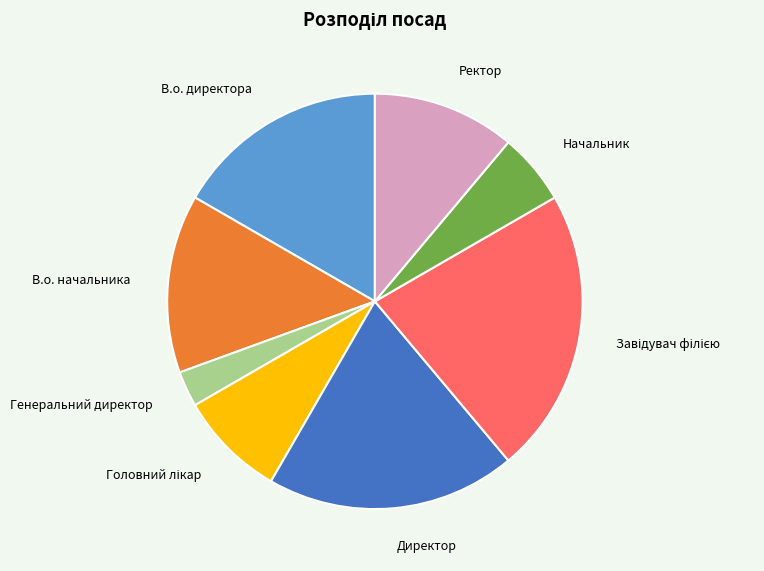

The Генеральний директор slice represents 8% of the pie. True or false?

False